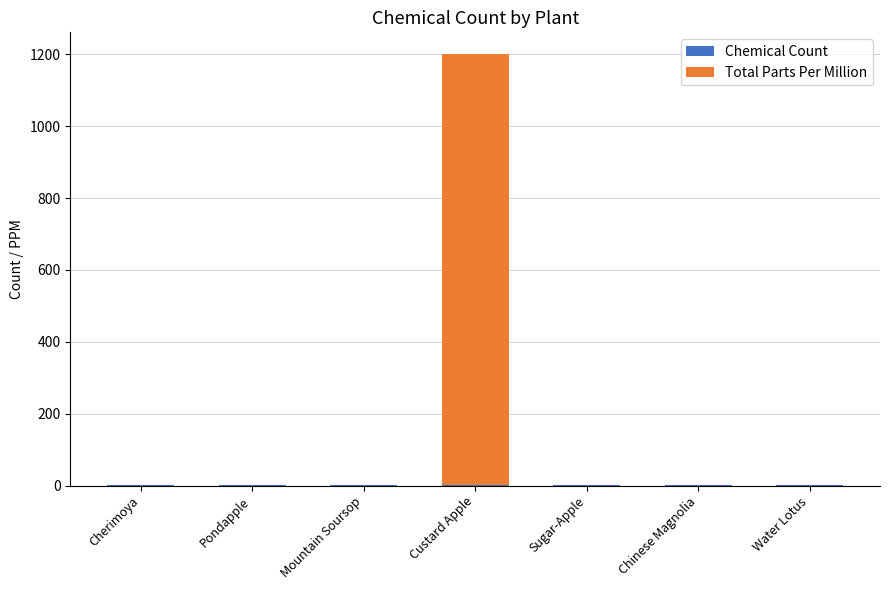

At which category is the sum across all series the highest?

Custard Apple